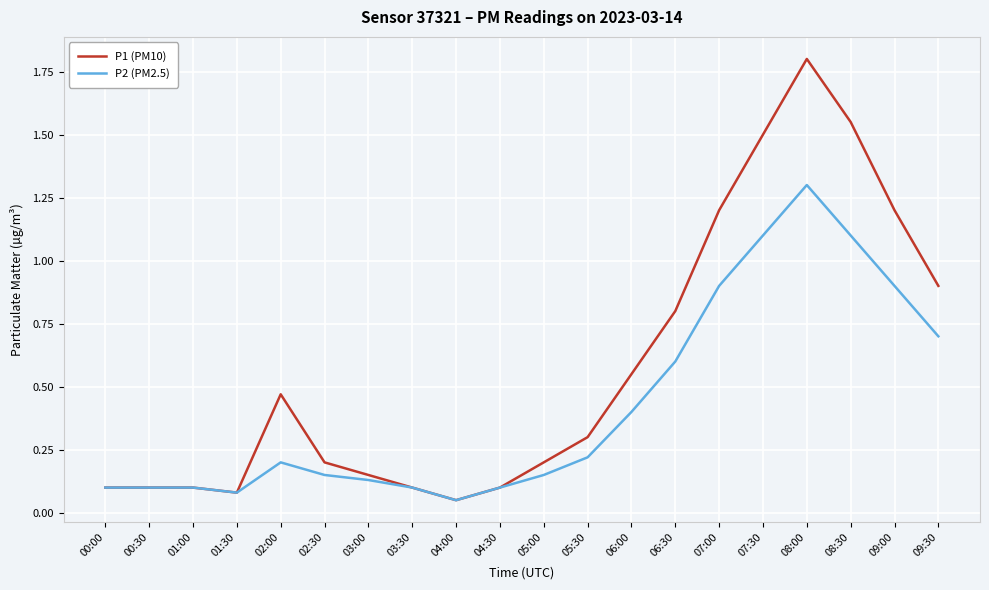

What are all the series names shown in the legend?

P1 (PM10), P2 (PM2.5)